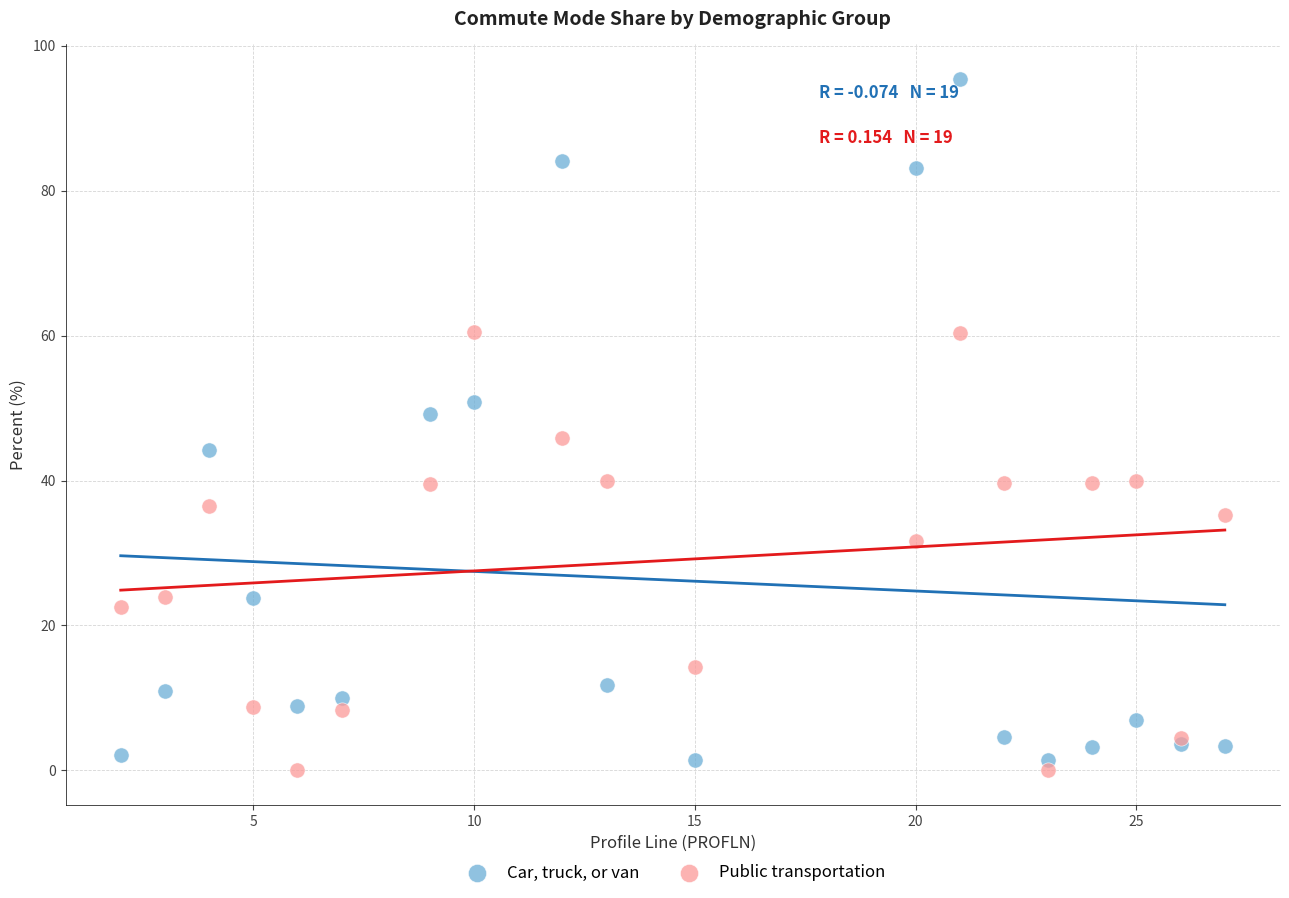

Which series contains the highest Y value?

Car, truck, or van